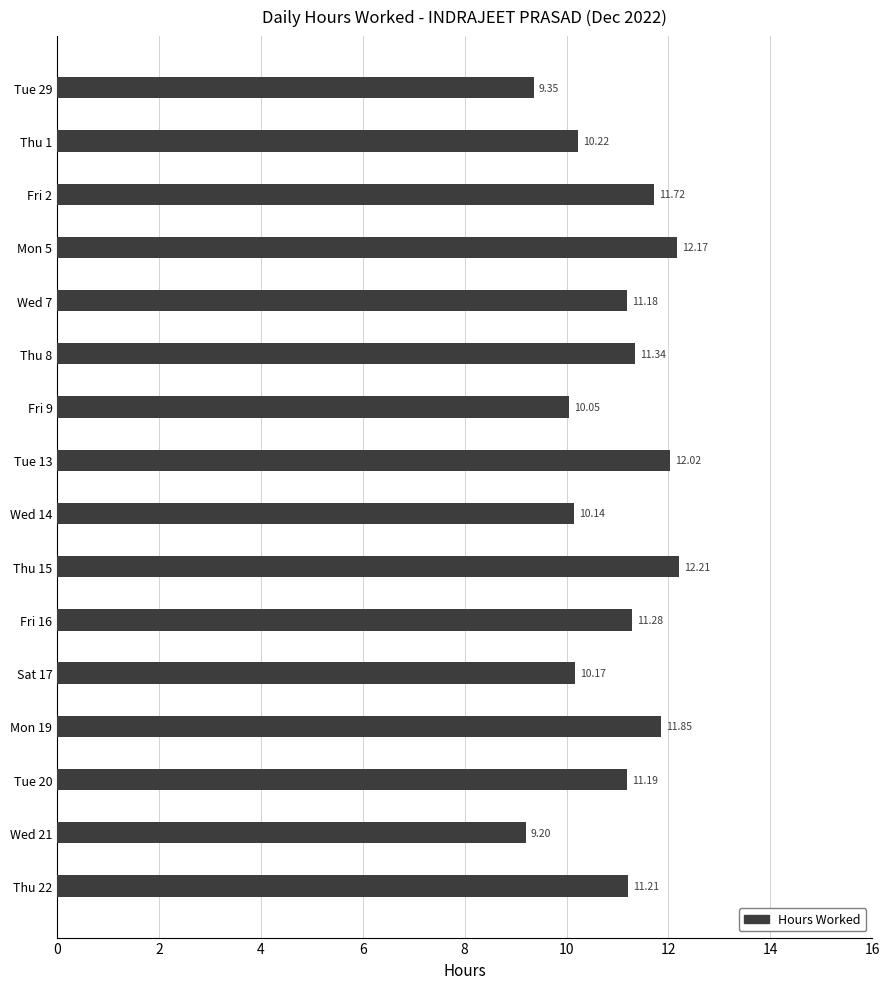

Rank the categories by value from lowest to highest.

Wed 21, Tue 29, Fri 9, Wed 14, Sat 17, Thu 1, Wed 7, Tue 20, Thu 22, Fri 16, Thu 8, Fri 2, Mon 19, Tue 13, Mon 5, Thu 15